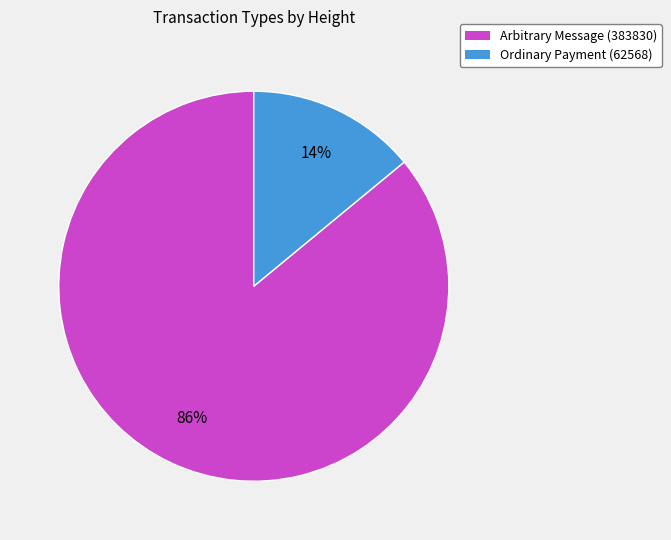

Is Ordinary Payment (62568) the majority of the pie?

No